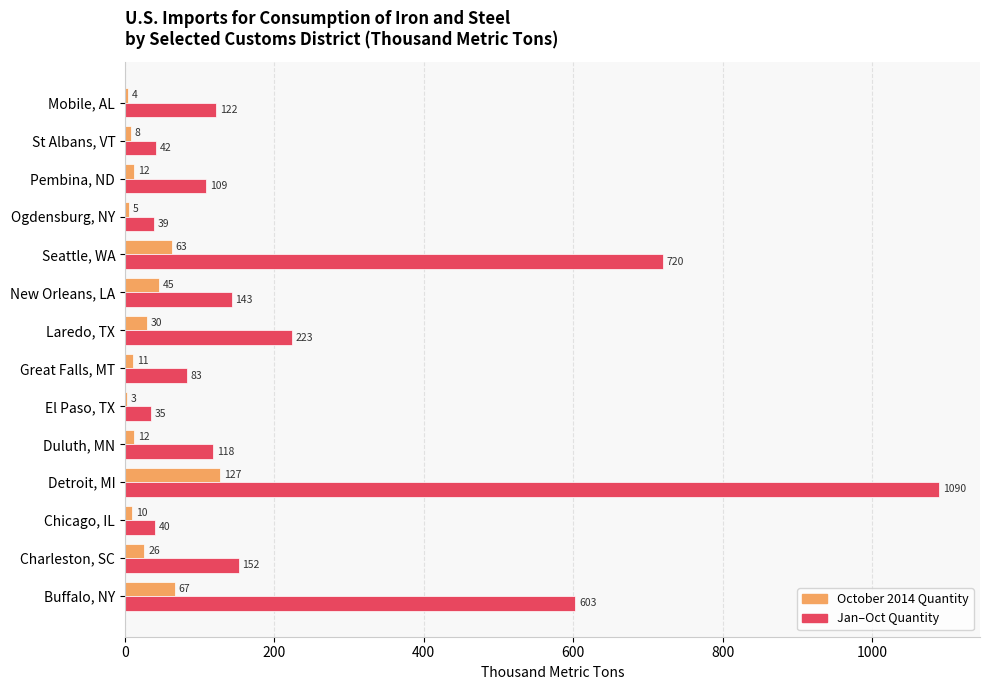

What is the maximum value for Jan–Oct Quantity?

1090